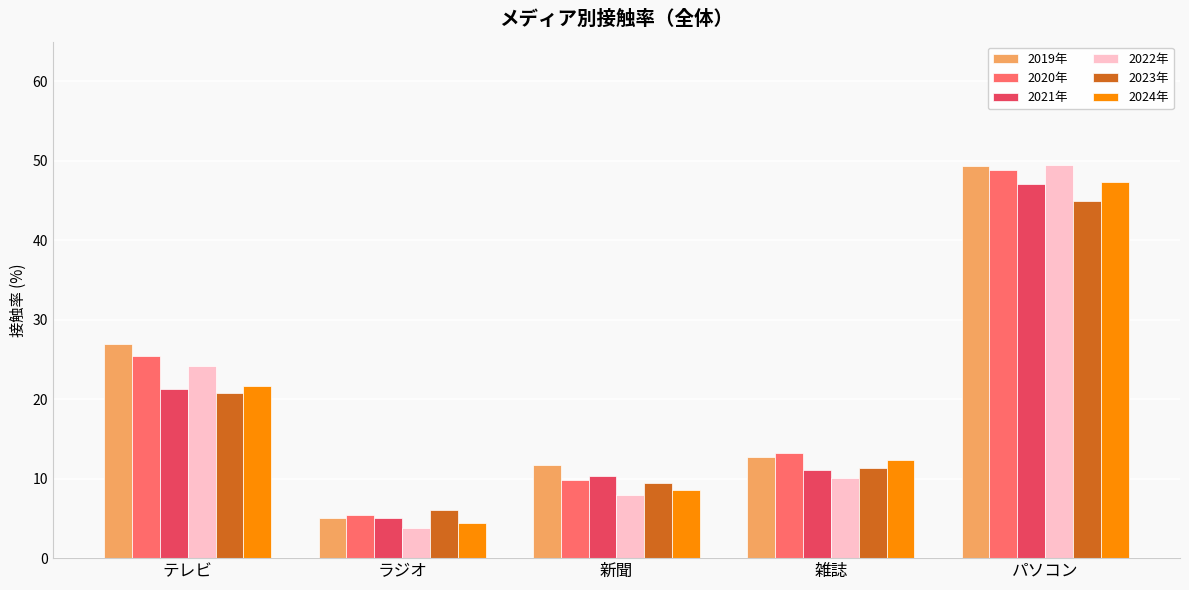

What position from the right is 雑誌?

2